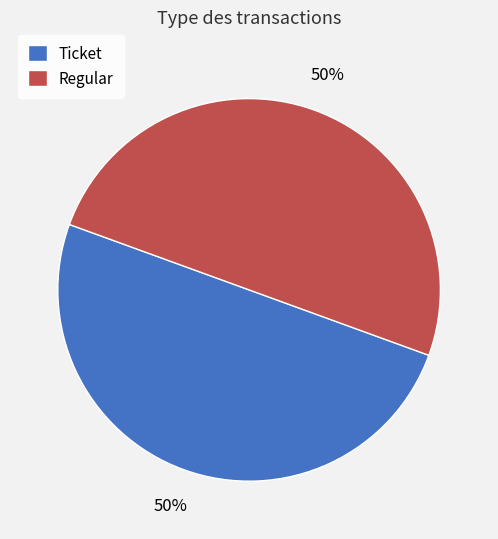

How many segments does this pie chart have?

2